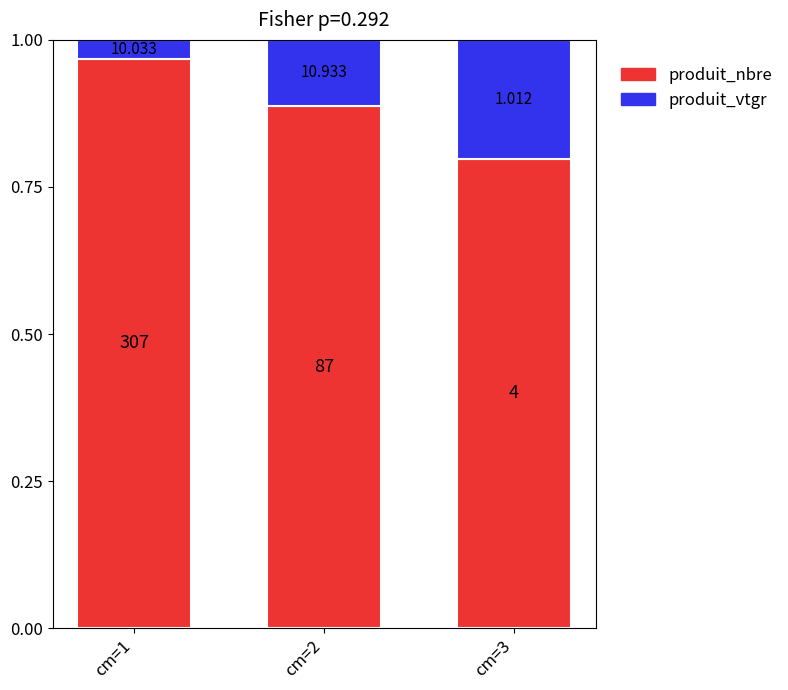

At which category is the sum across all series the highest?

cm=1